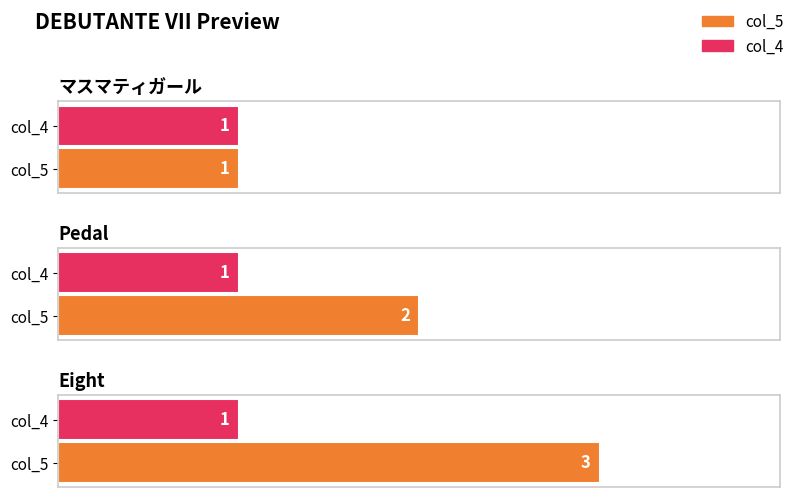

What are all the series names shown in the legend?

col_5, col_4